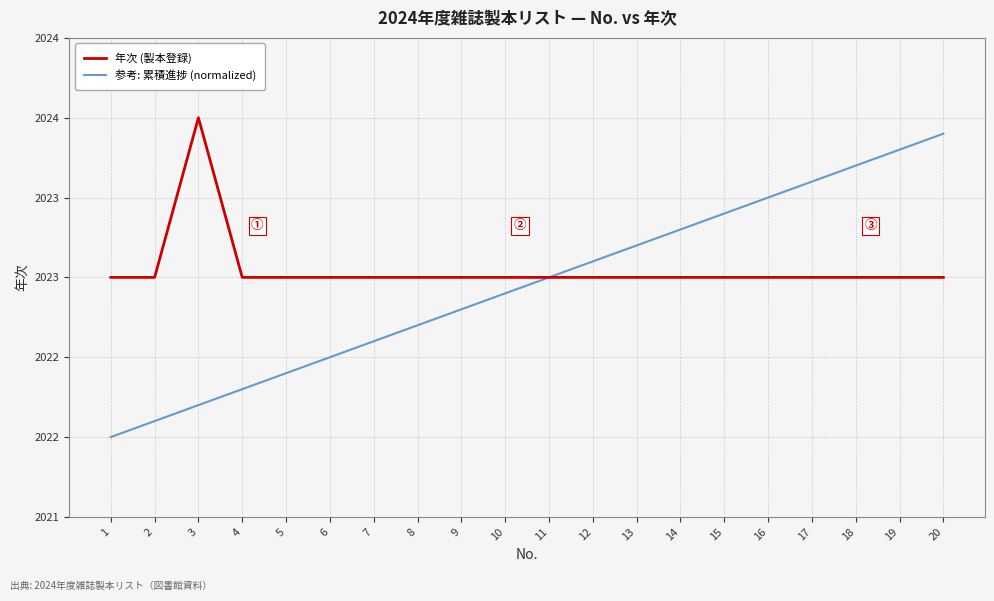

At which category does the chart reach its peak across all series?

3